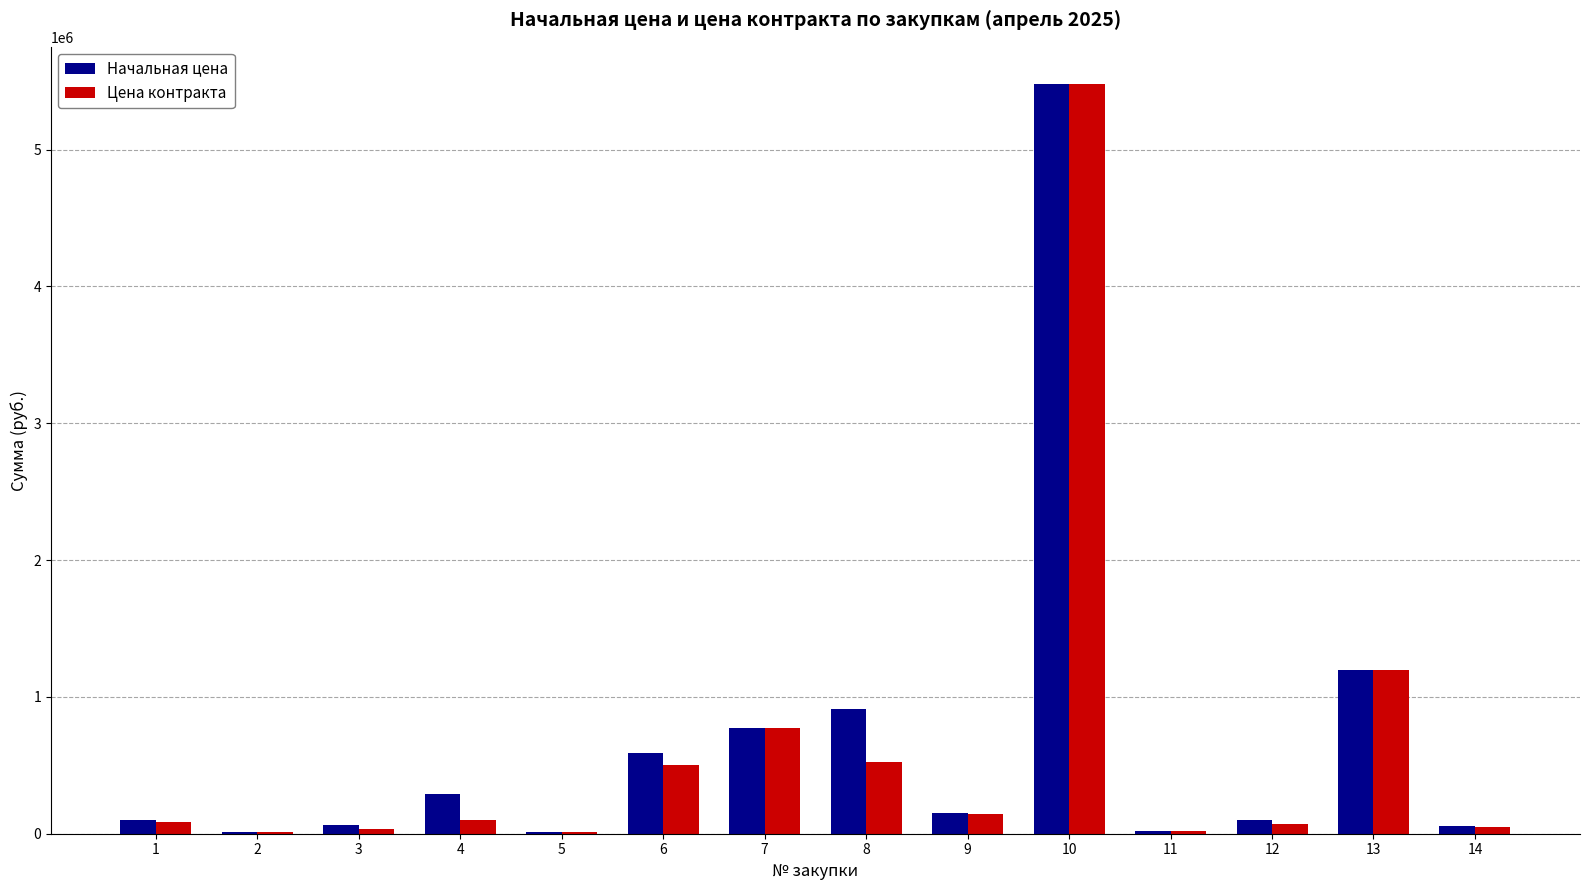

At which label is Цена контракта closest to 2743249?

13